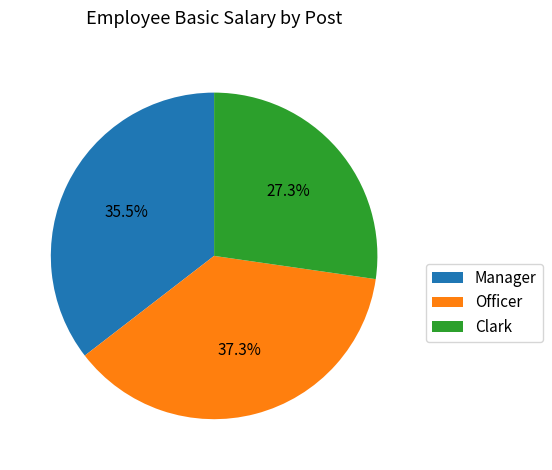

Is Officer the majority of the pie?

No